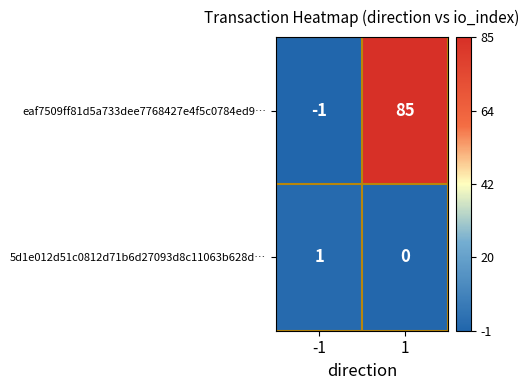

At which category is the sum across all series the highest?

1